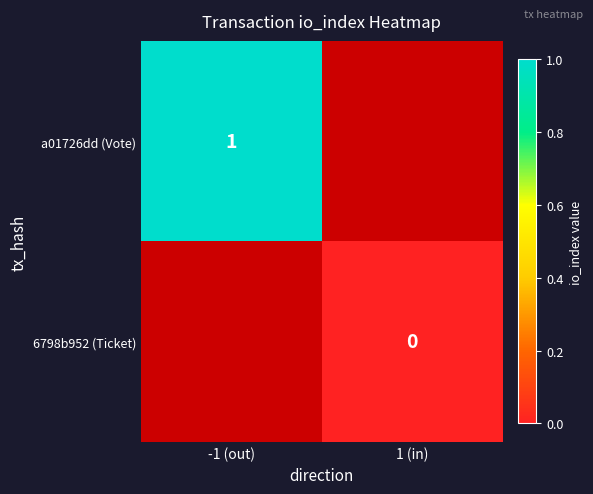

List the labels in order of 6798b952 (Ticket) value, smallest first.

-1 (out), 1 (in)